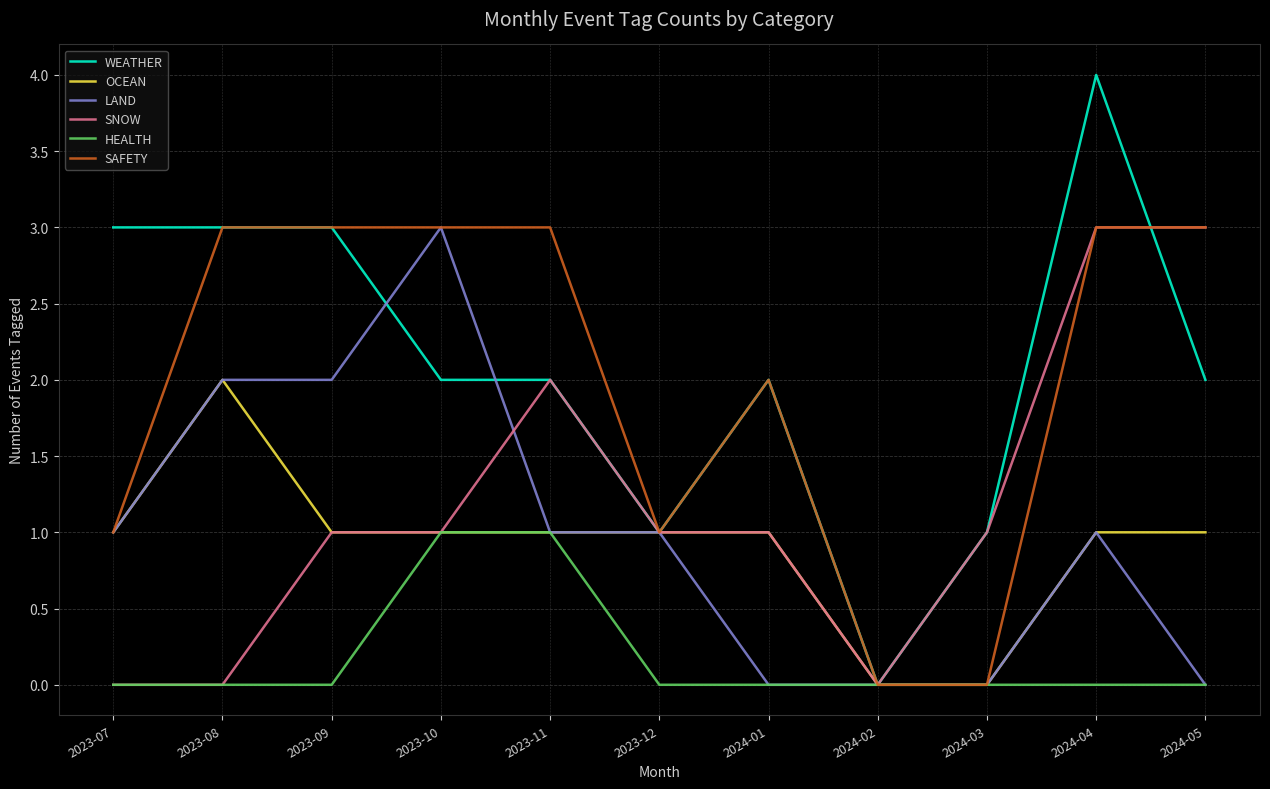

What is the sum of the LAND values at 2024-03 and 2023-08?

2